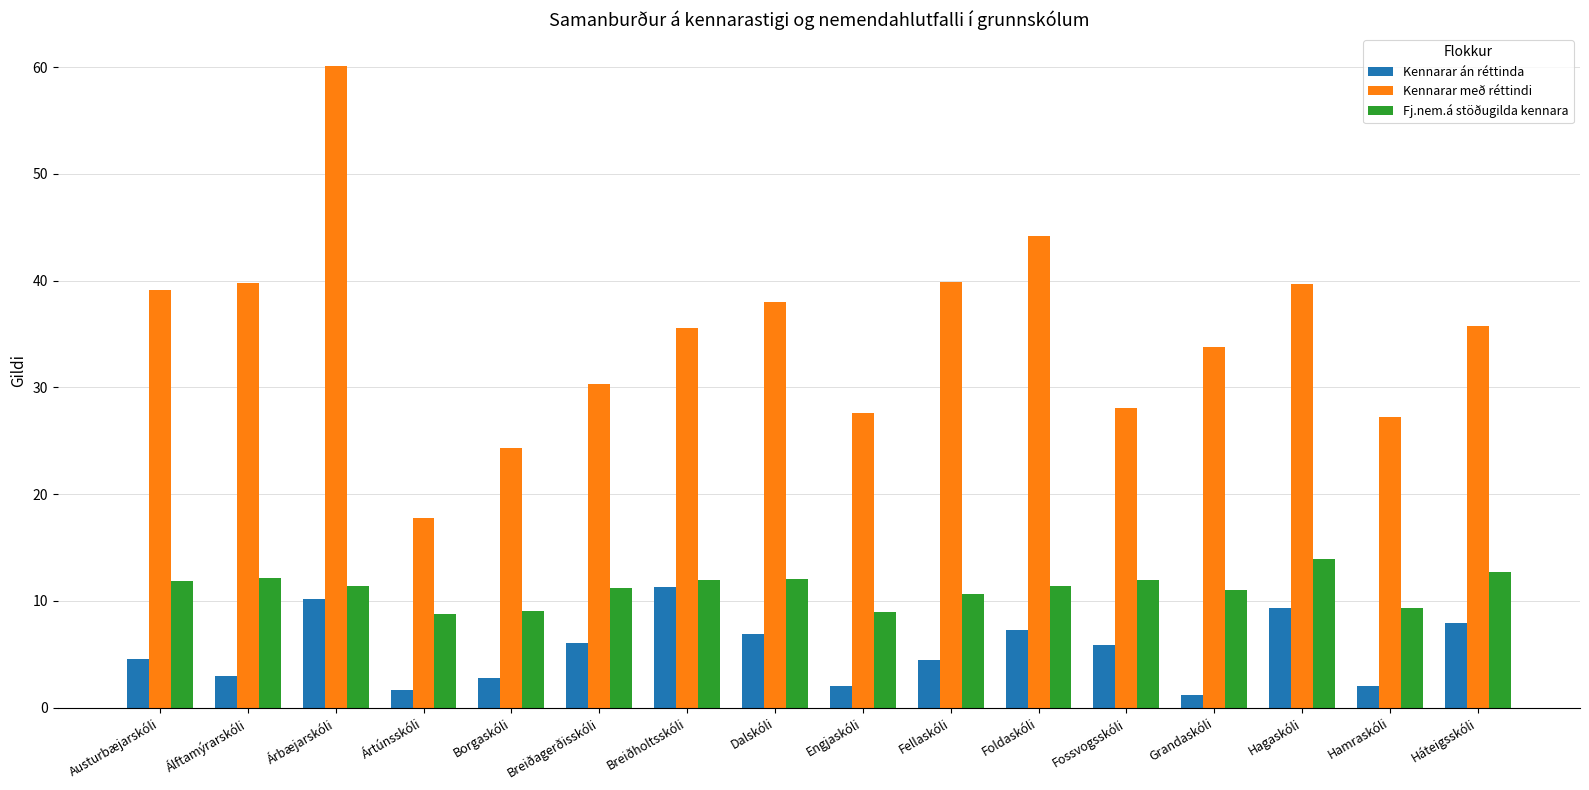

Which series has the largest range (max minus min)?

Kennarar með réttindi